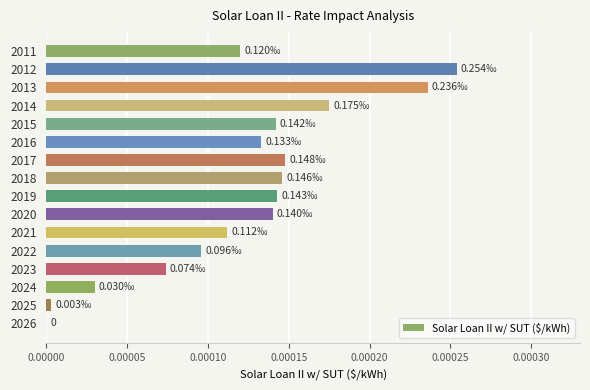

How many values exceed 0?

15